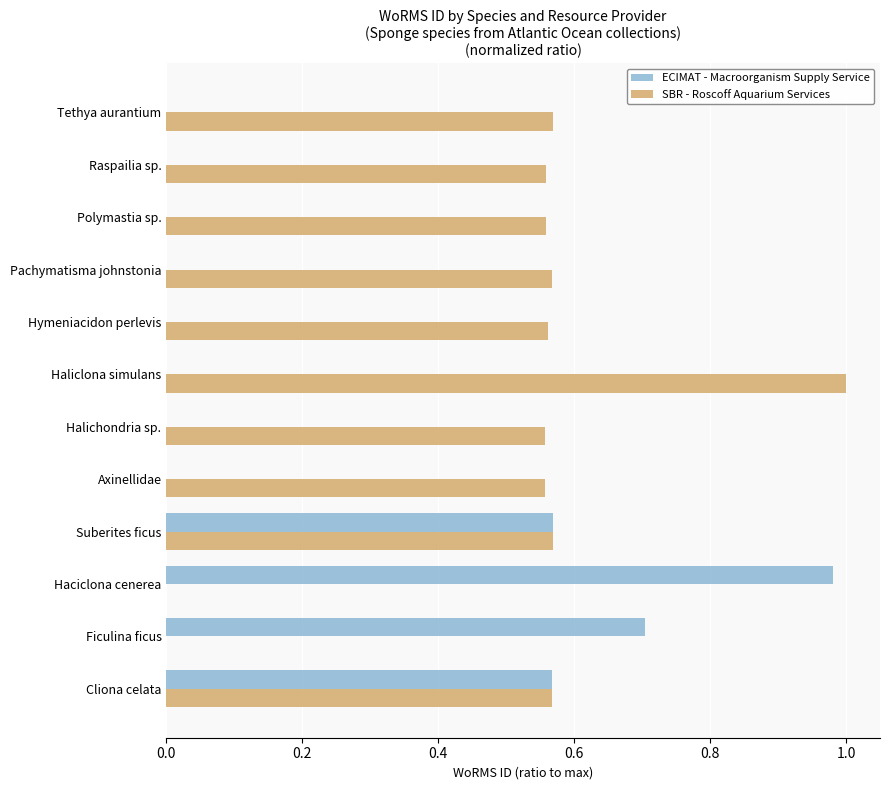

Which series changed the most between Ficulina ficus and Raspailia sp.?

ECIMAT - Macroorganism Supply Service